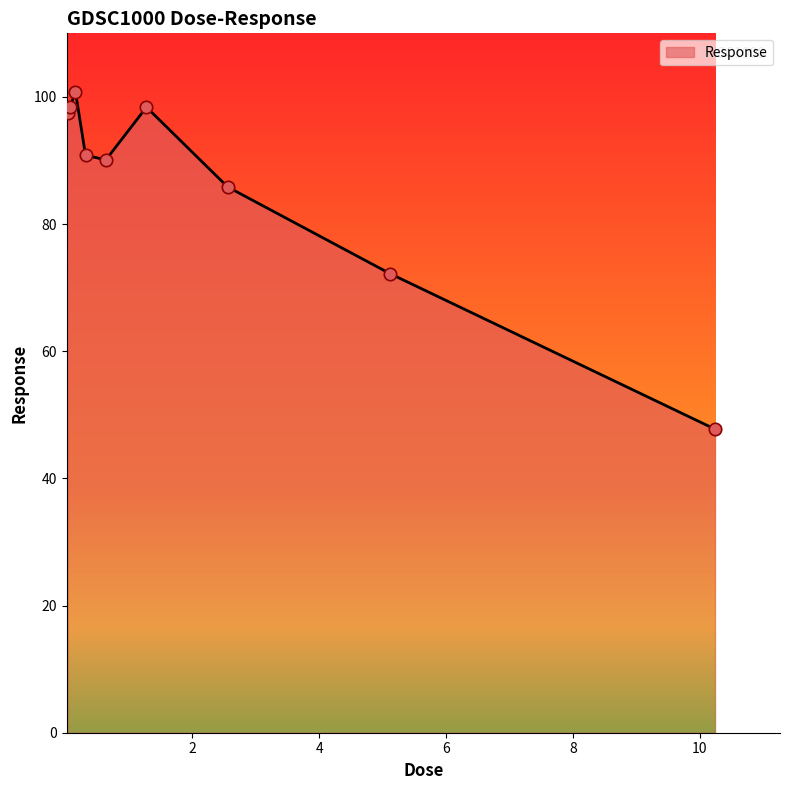

What is the minimum value shown in the chart?

47.7